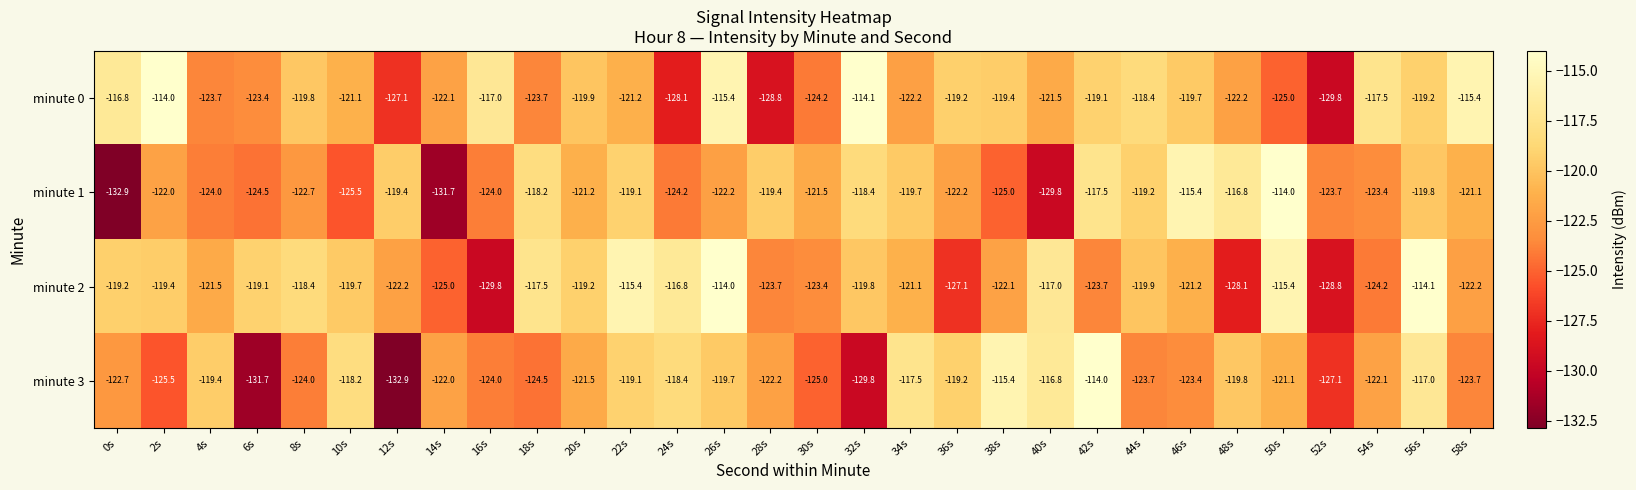

What value does the minute 2 series have at 48s?

-128.1